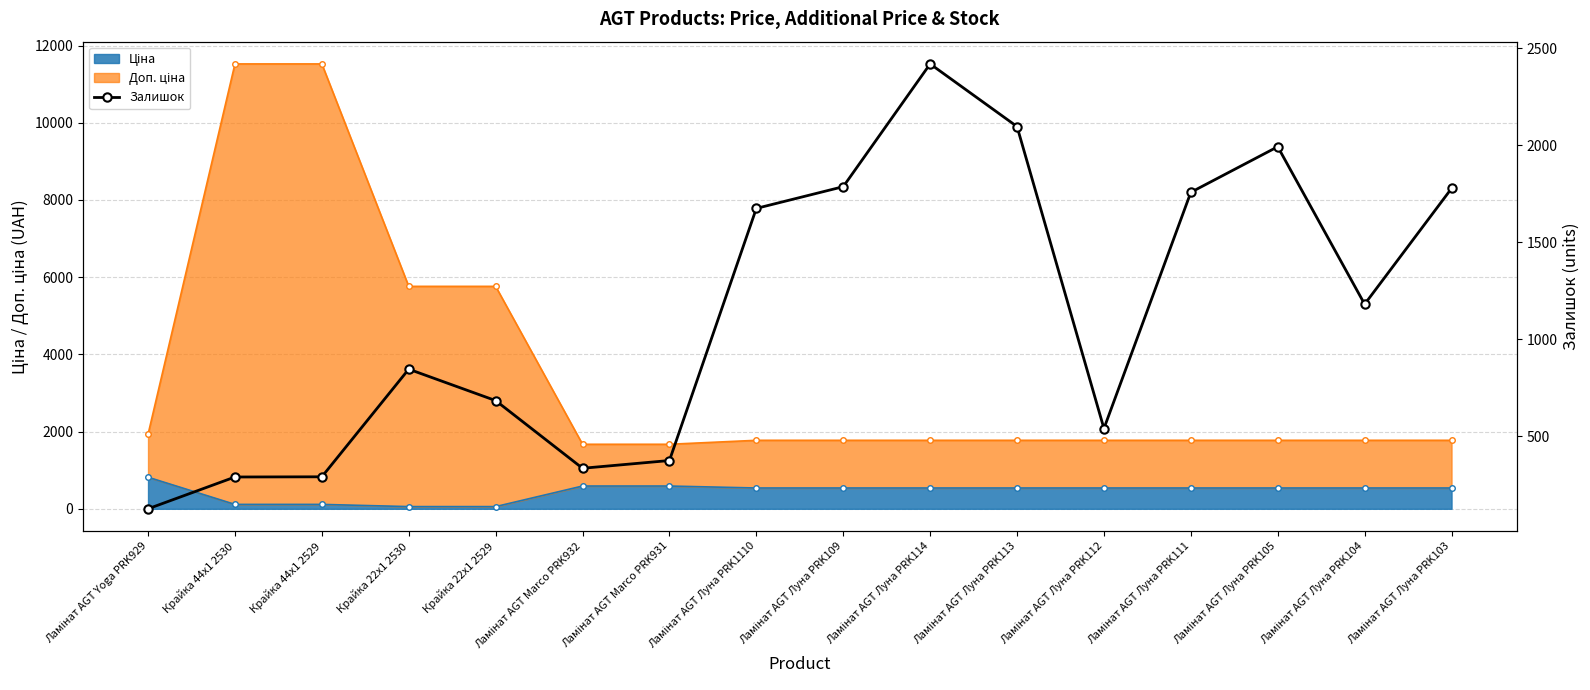

Reading left to right, what are all the values shown in this chart?

125	289	290	845	683	334	374	1674	1786	2419	2096	539	1757	1992	1180	1777